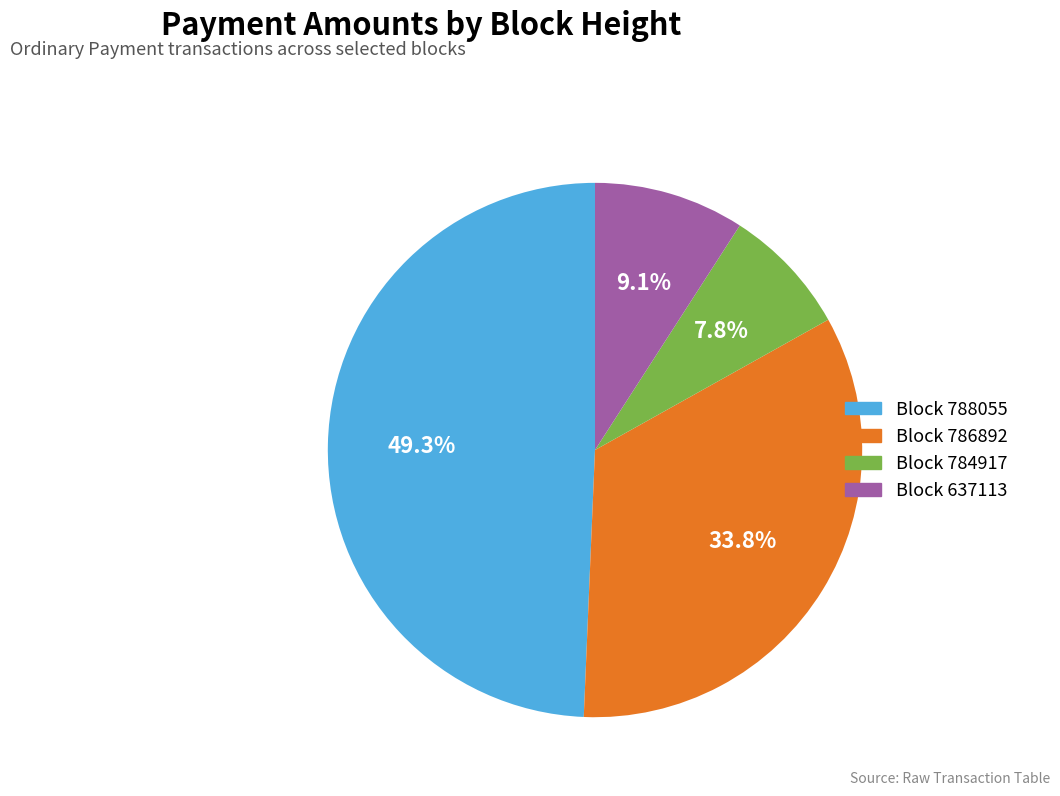

Is there any slice that represents more than half of the pie?

No